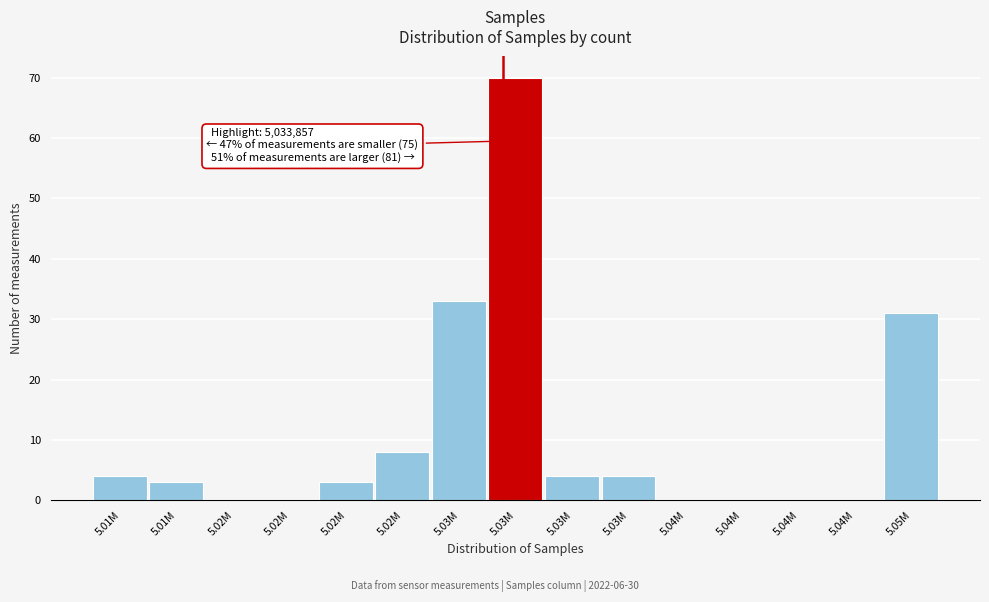

How many distinct data groups are displayed?

1